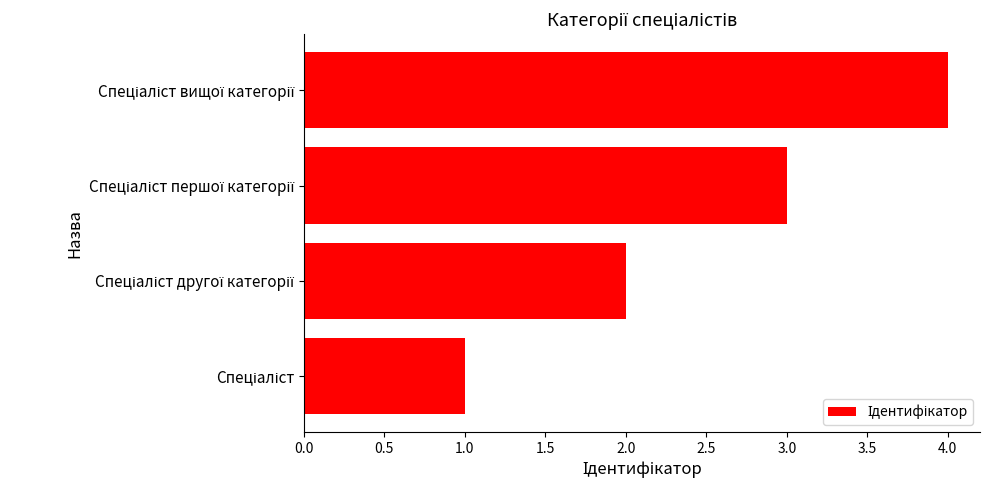

What is the sum of all values?

10